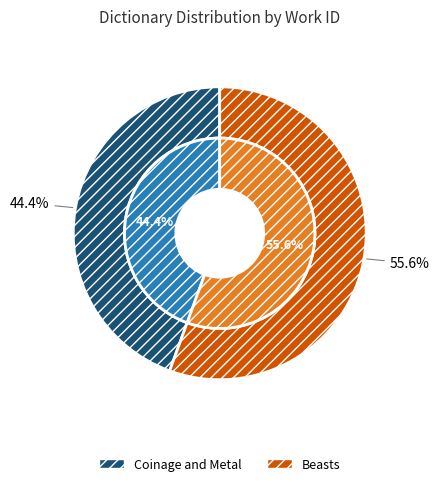

Is it true that Beasts is 43% of the pie?

False